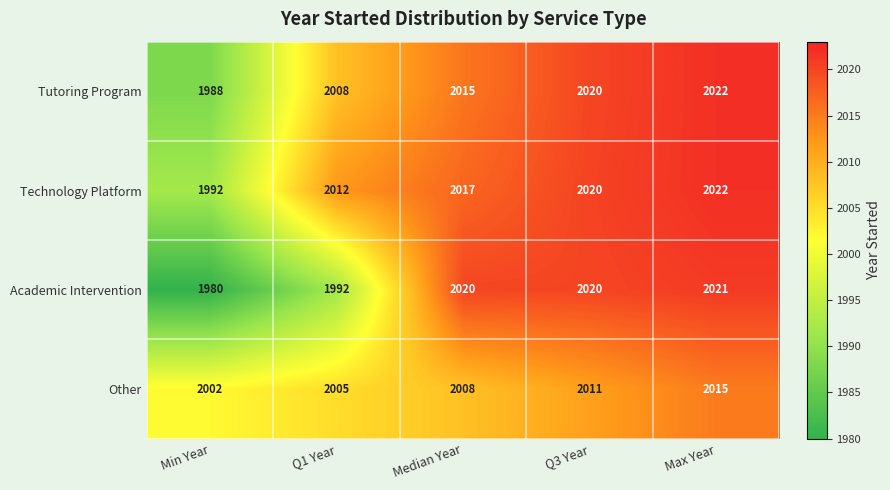

What is the smallest value displayed?

1980